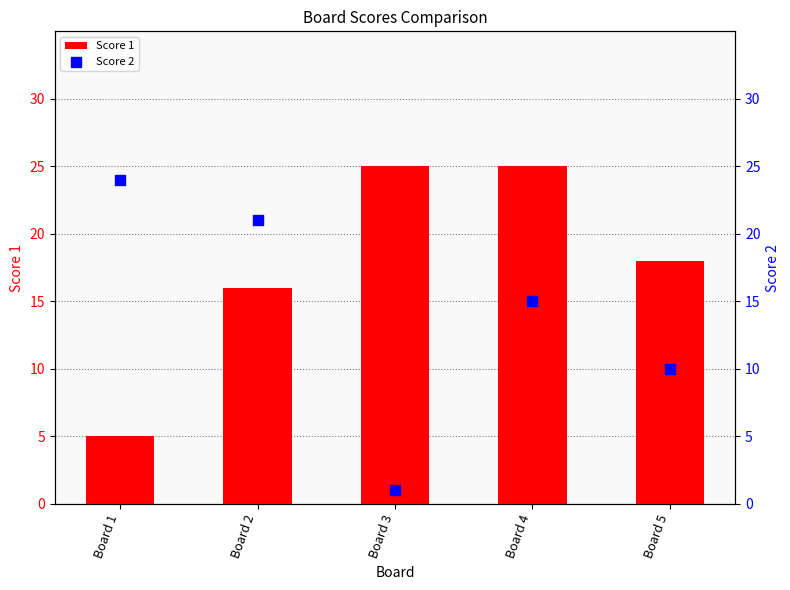

Which series reaches the minimum Y coordinate?

Score 2